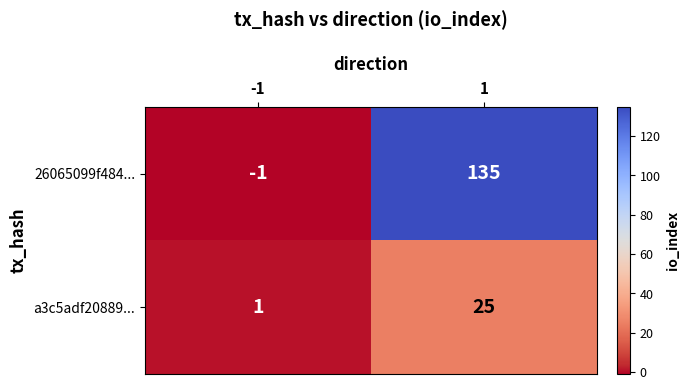

True or false: 26065099f484... has a value of 179 at 1.

False